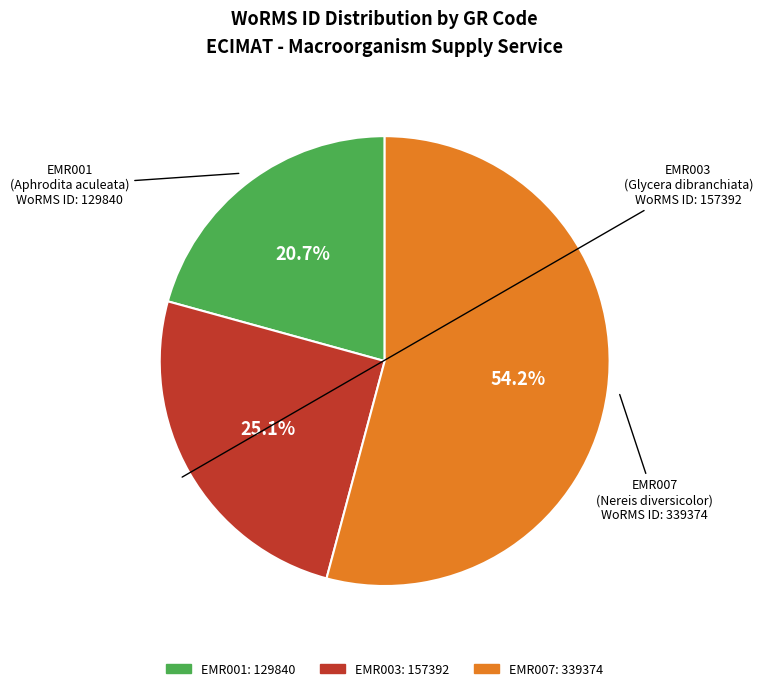

Between EMR001 and EMR003, which is larger?

EMR003